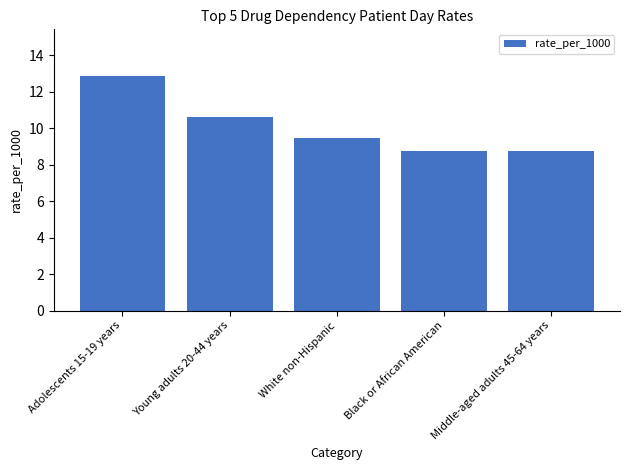

Is it true that the value at White non-Hispanic is 13.8?

False